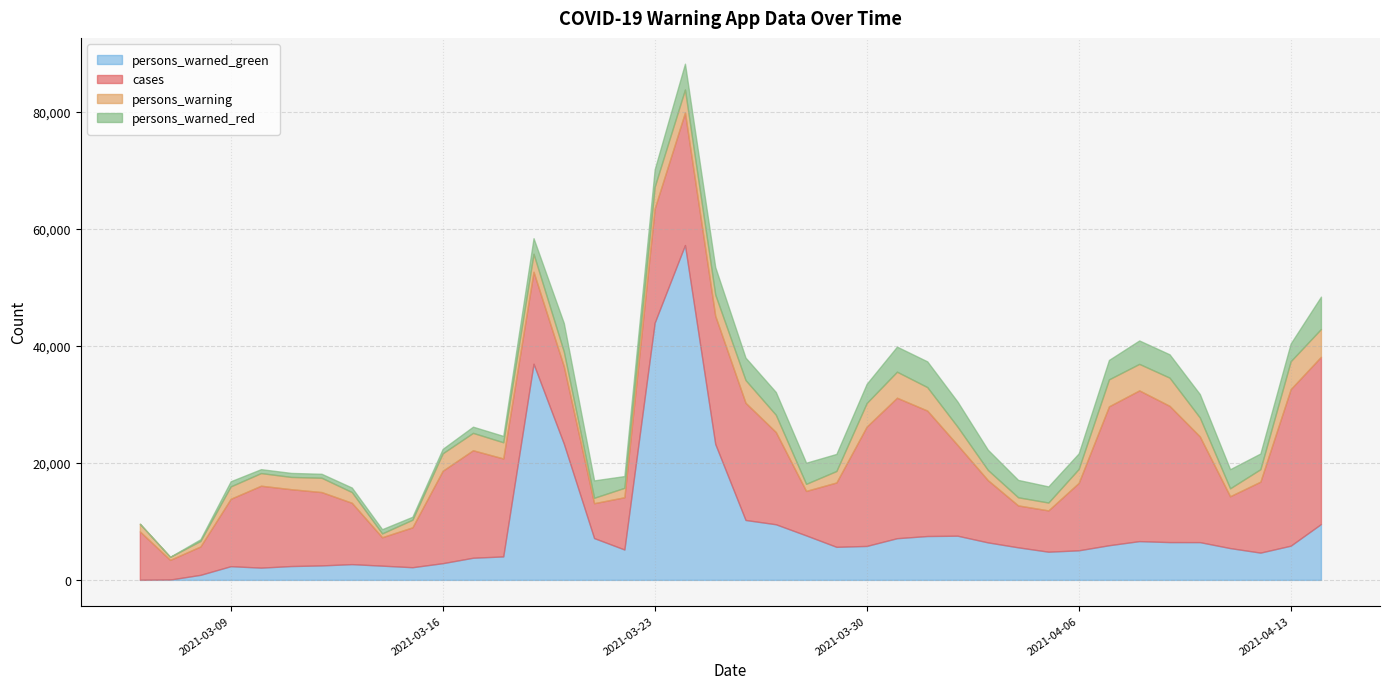

Rank the series at 2021-03-19 from lowest to highest value.

persons_warned_red, persons_warning, cases, persons_warned_green